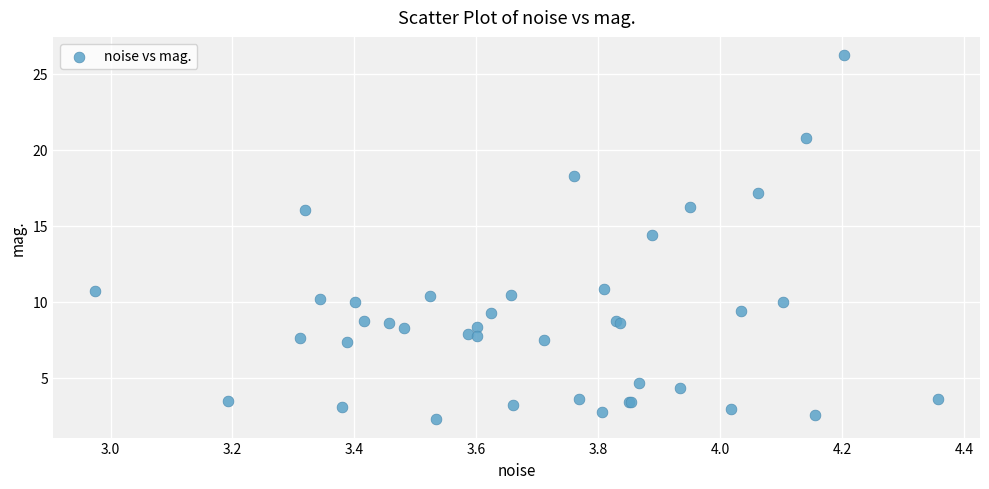

What Y value in the scatter plot is closest to 14?

14.4